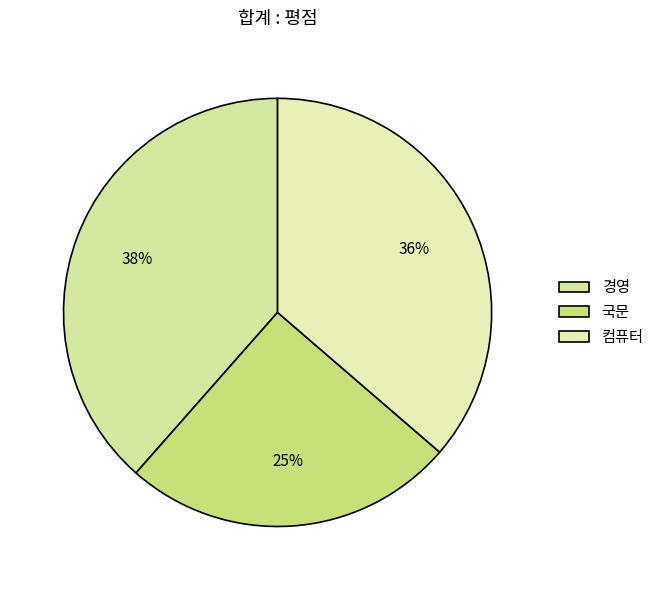

Count the number of slices in the pie.

3